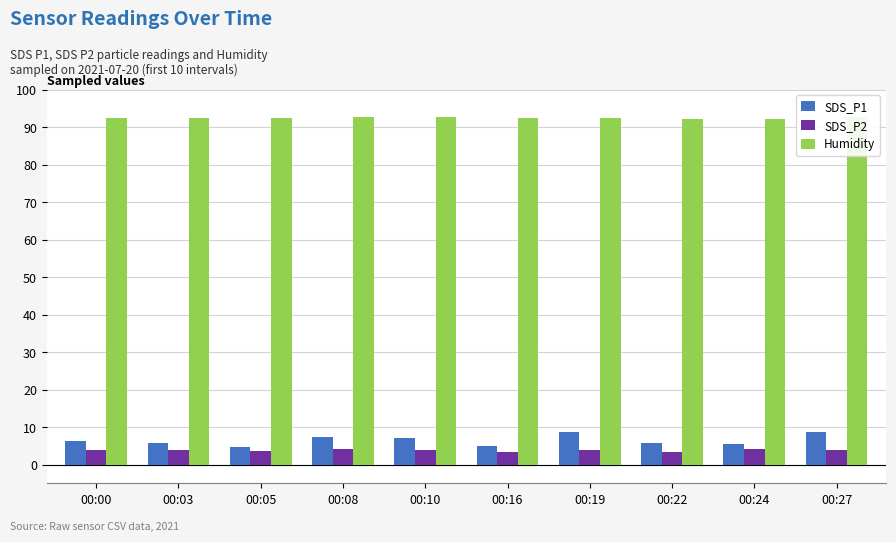

Rank the series by their maximum value, from highest to lowest.

Humidity, SDS_P1, SDS_P2